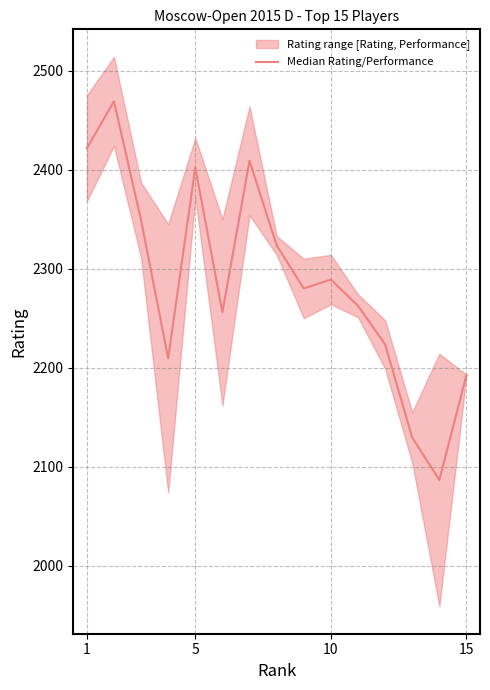

True or false: there are more than 2 points higher than both neighbors.

True